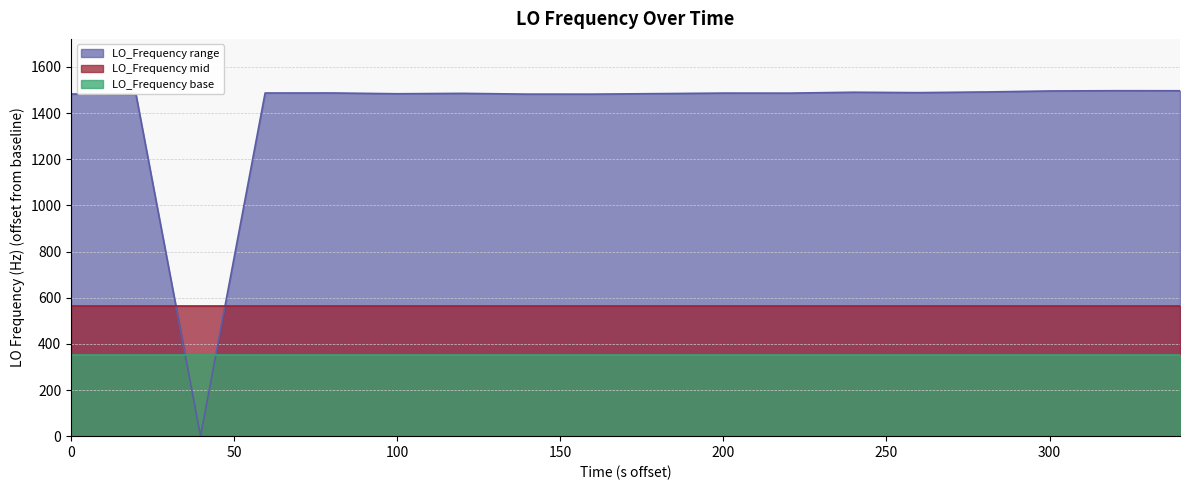

Rank the series by their maximum value, from highest to lowest.

LO_Frequency range, LO_Frequency mid, LO_Frequency base